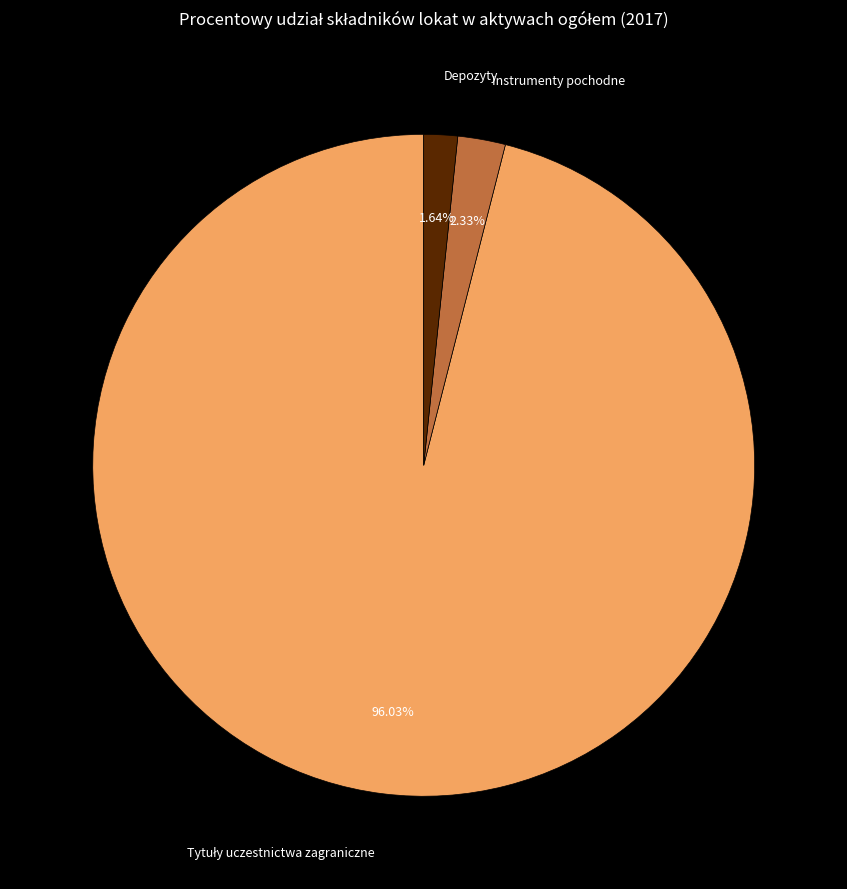

Which category has the smallest portion of the pie?

Depozyty